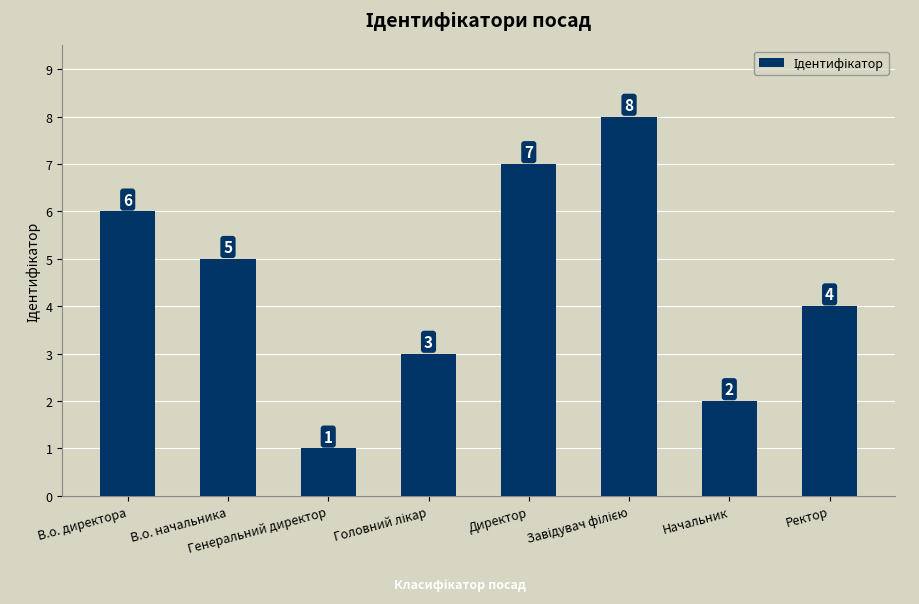

What is the difference between the values at Начальник and Директор?

5